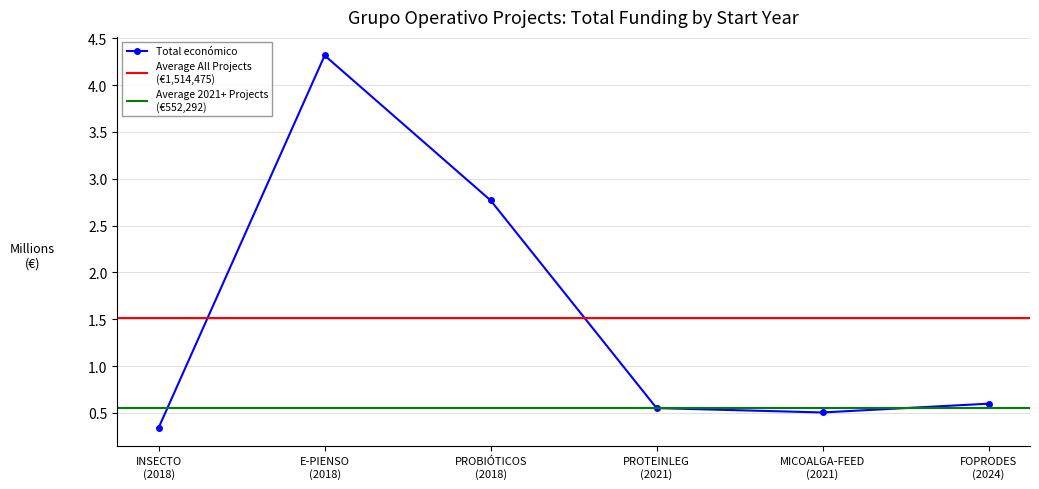

What is the label of the 5th point from the right?

2018